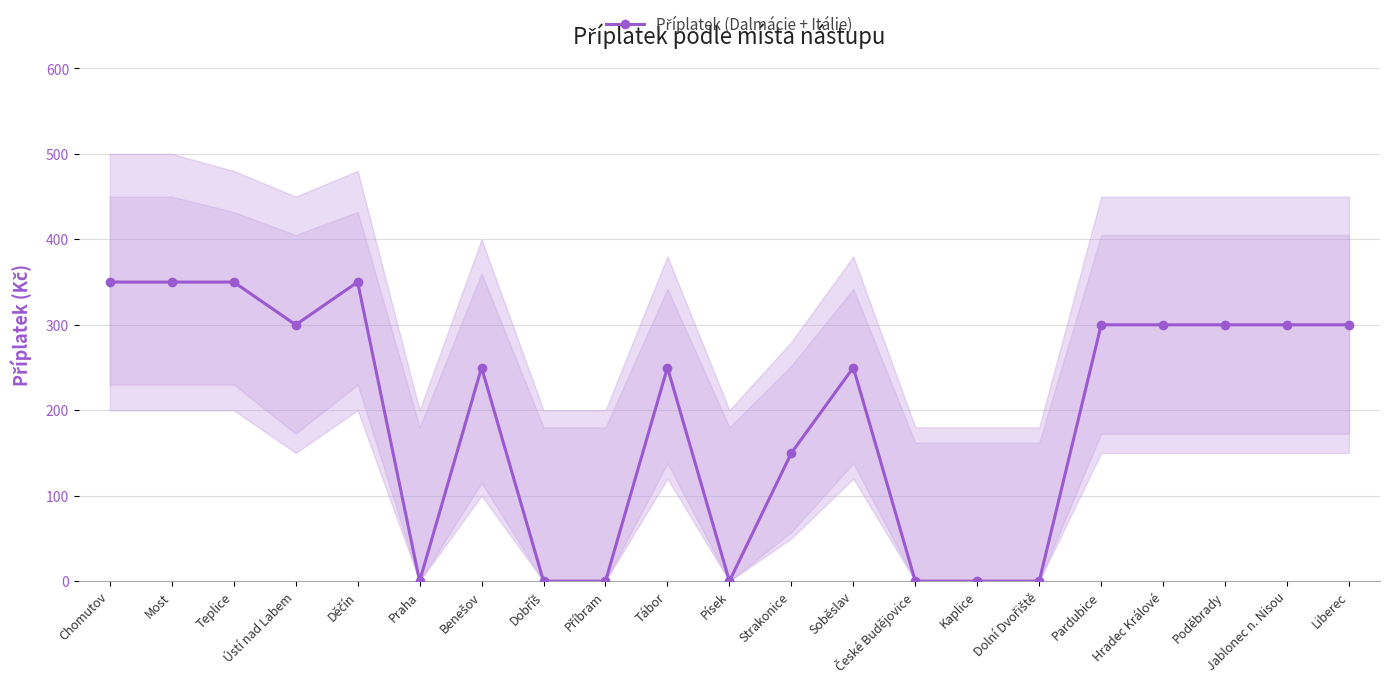

The value at Pardubice is 420. True or false?

False